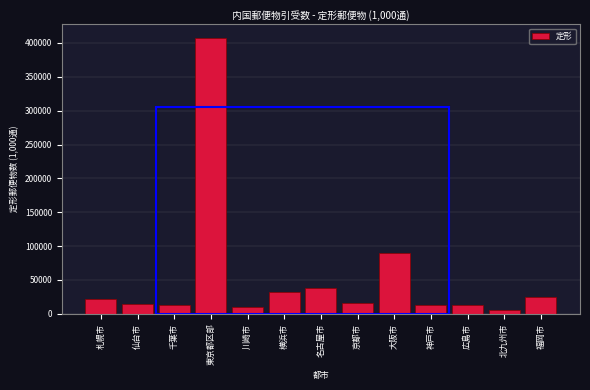

What is the sum of all values?

698387